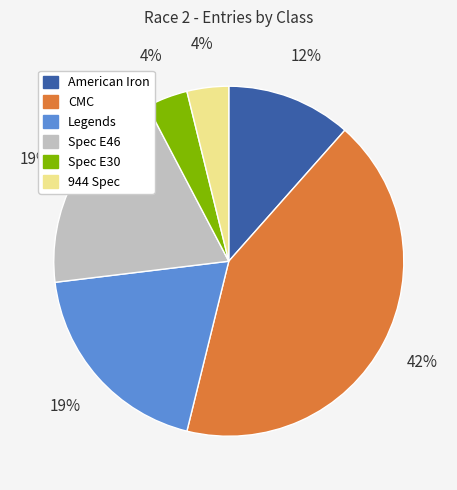

How many slices are in this pie chart?

6